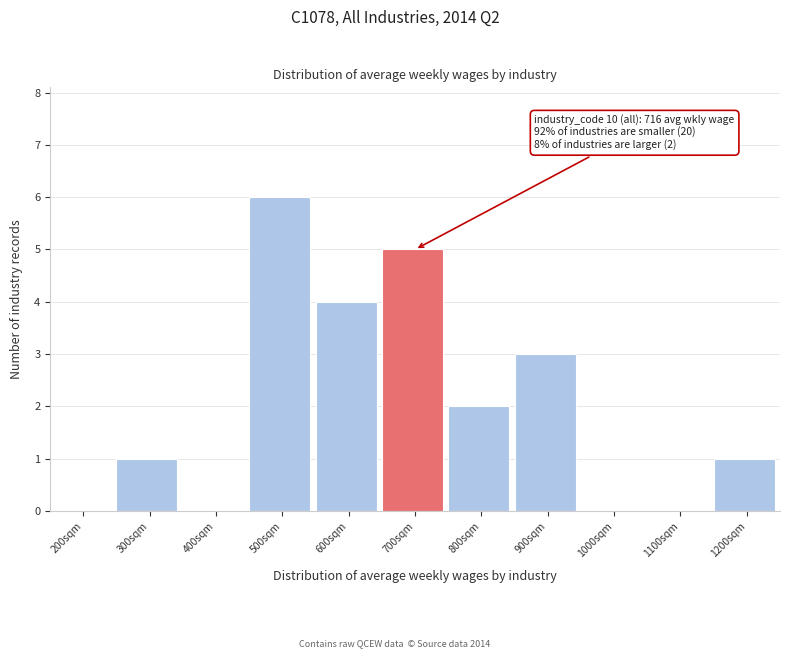

Reading right to left, list all the values displayed in this chart.

1200sqm=1	1100sqm=0	1000sqm=0	900sqm=3	800sqm=2	700sqm=5	600sqm=4	500sqm=6	400sqm=0	300sqm=1	200sqm=0